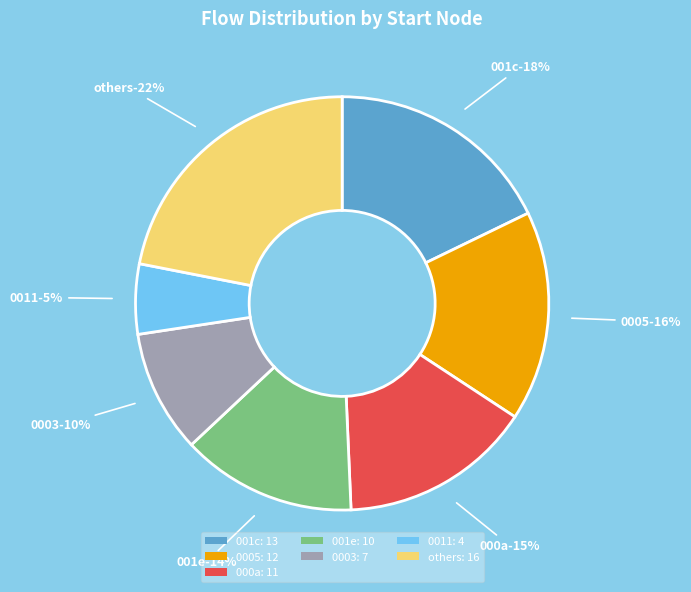

Is there any slice that represents more than half of the pie?

No